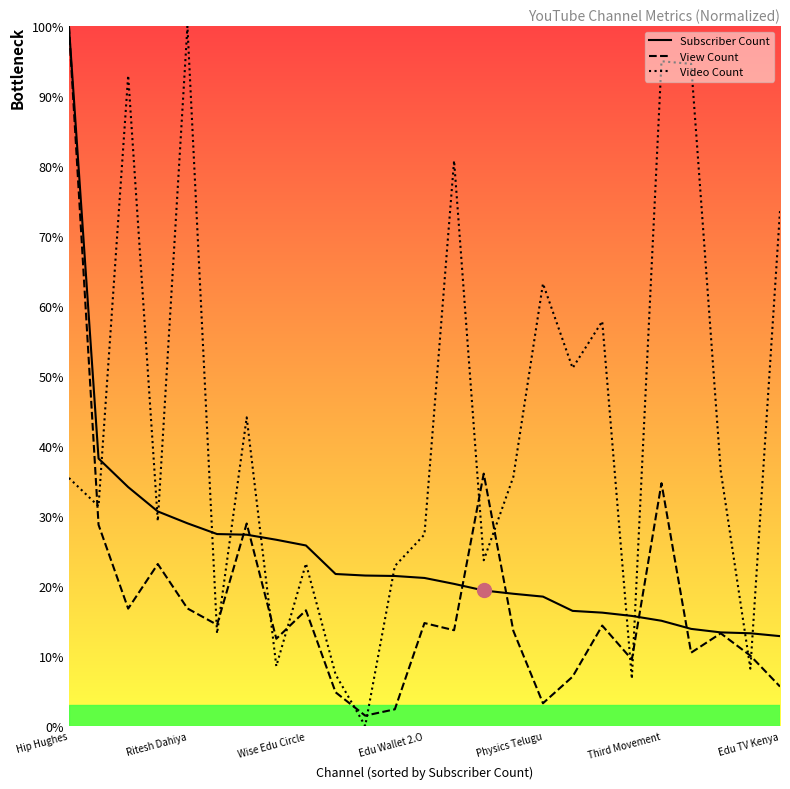

What are all the series names shown in the legend?

Subscriber Count, View Count, Video Count